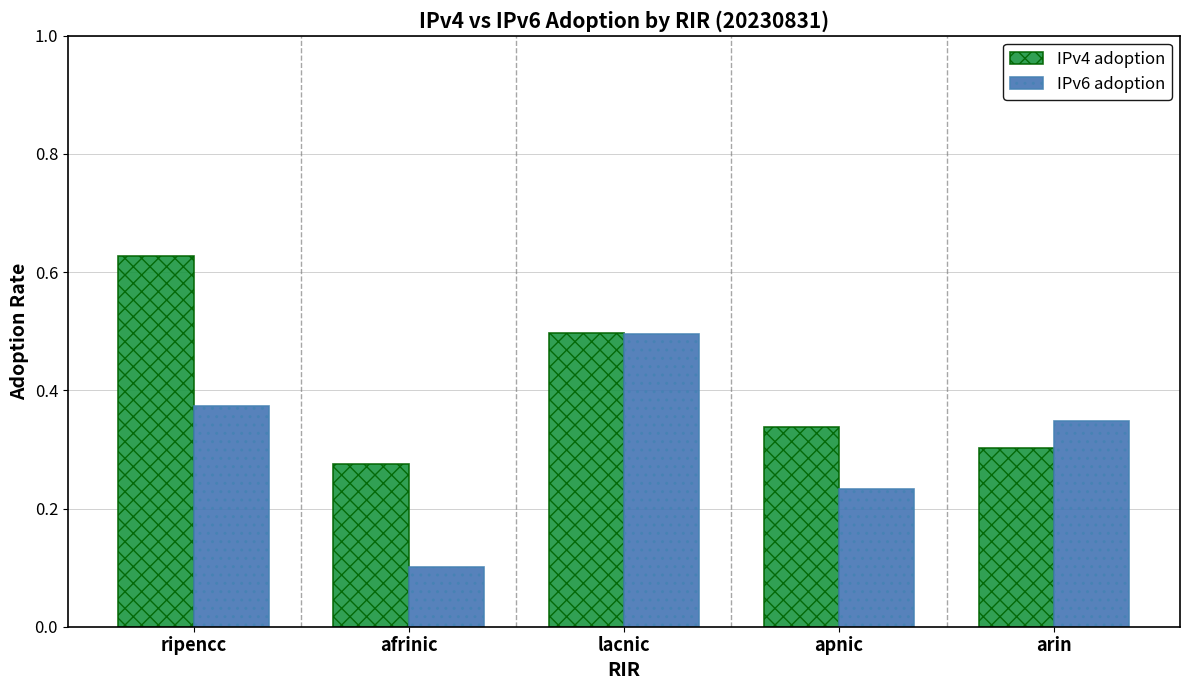

The value of IPv6 adoption at lacnic is 0.5. True or false?

True